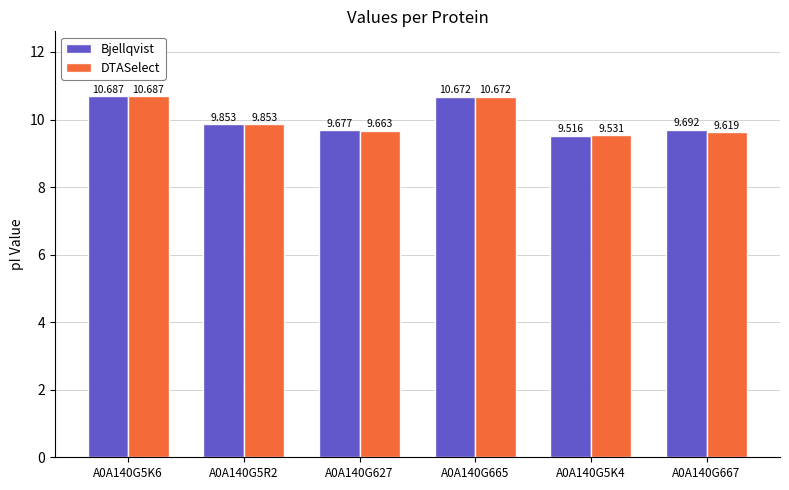

At which category is the sum across all series the highest?

A0A140G5K6